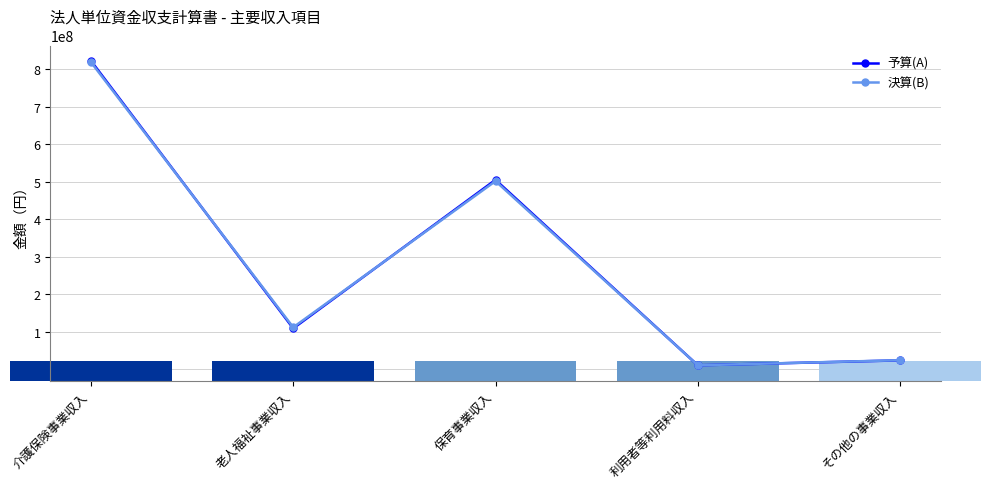

True or false: 予算(A) has a value of 880938112 at 保育事業収入.

False